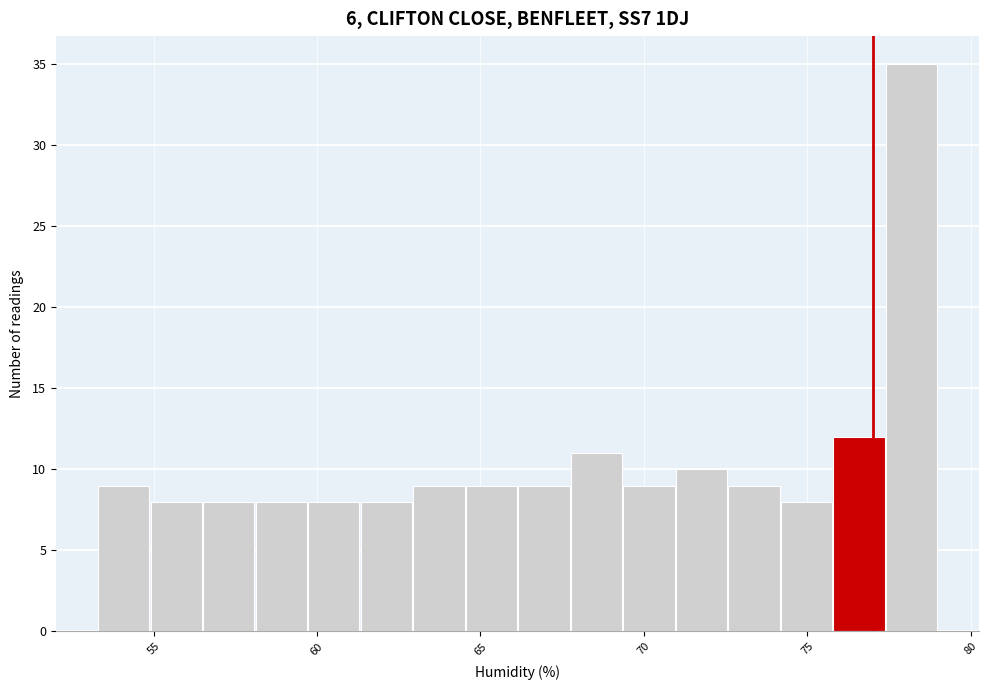

Around what value on the x-axis is the tallest bar? Give the approximate position of its centre, as read against the axis.

78.0